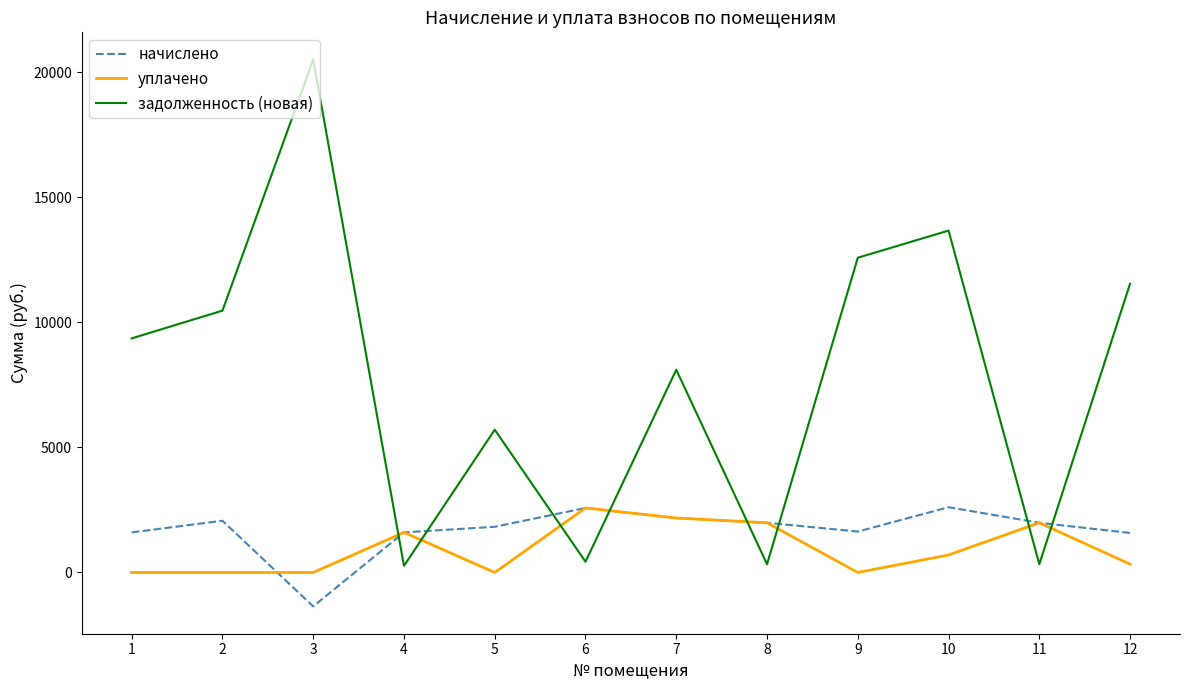

Where does the уплачено series first go above 700?

4